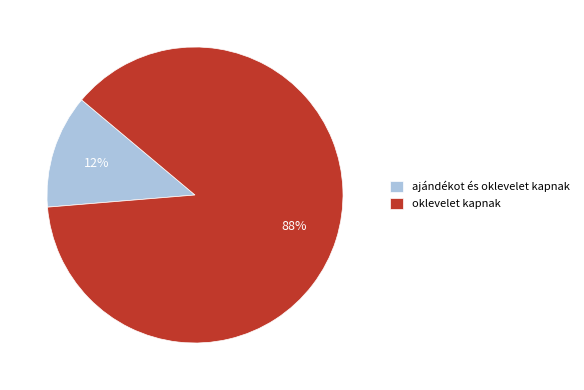

How many segments does this pie chart have?

2